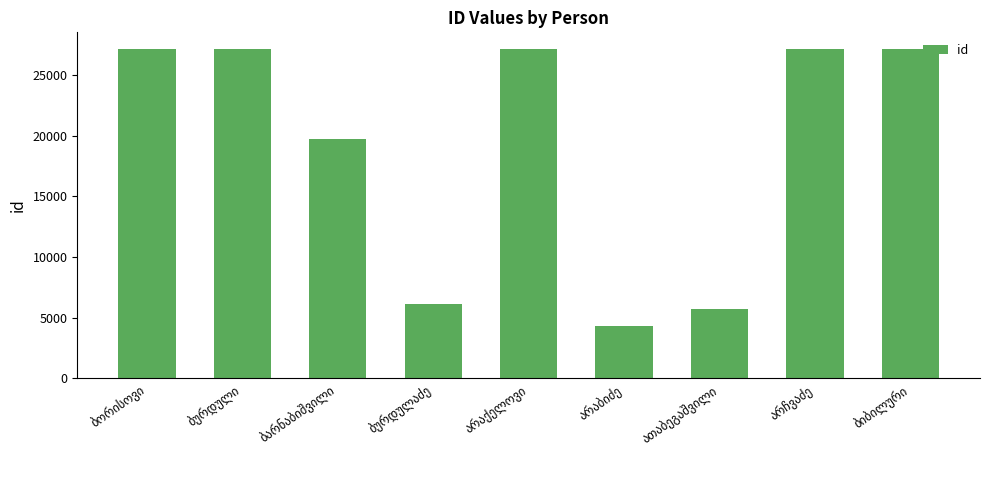

What is the difference between the second highest and second lowest values?

21430